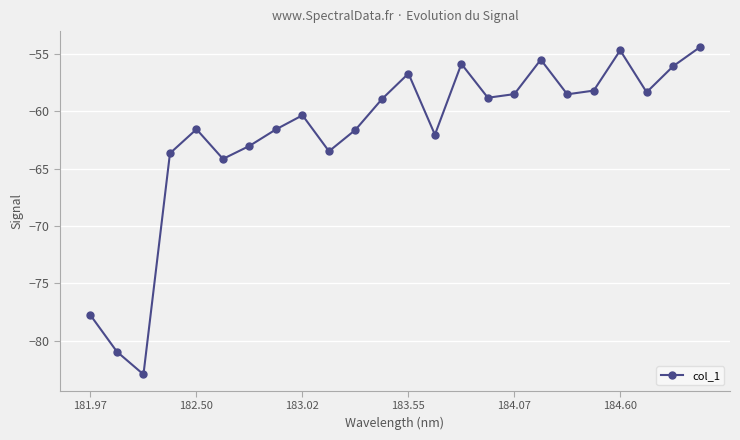

How many points are lower than both their immediate neighbors (excluding endpoints)?

7